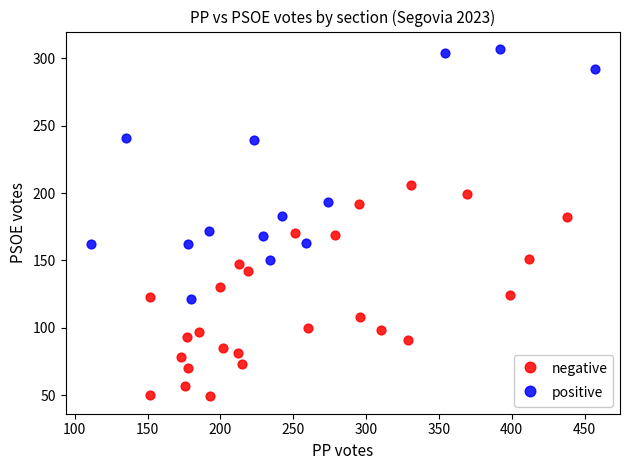

Which series reaches the maximum Y coordinate?

positive